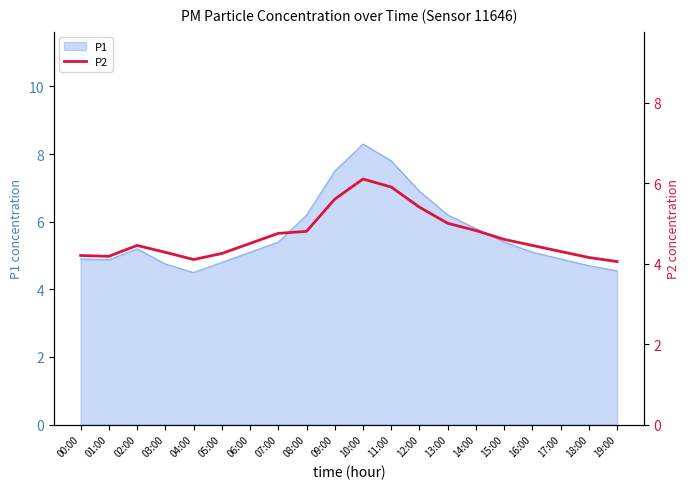

What is the label of the 2nd point from the left?

01:00